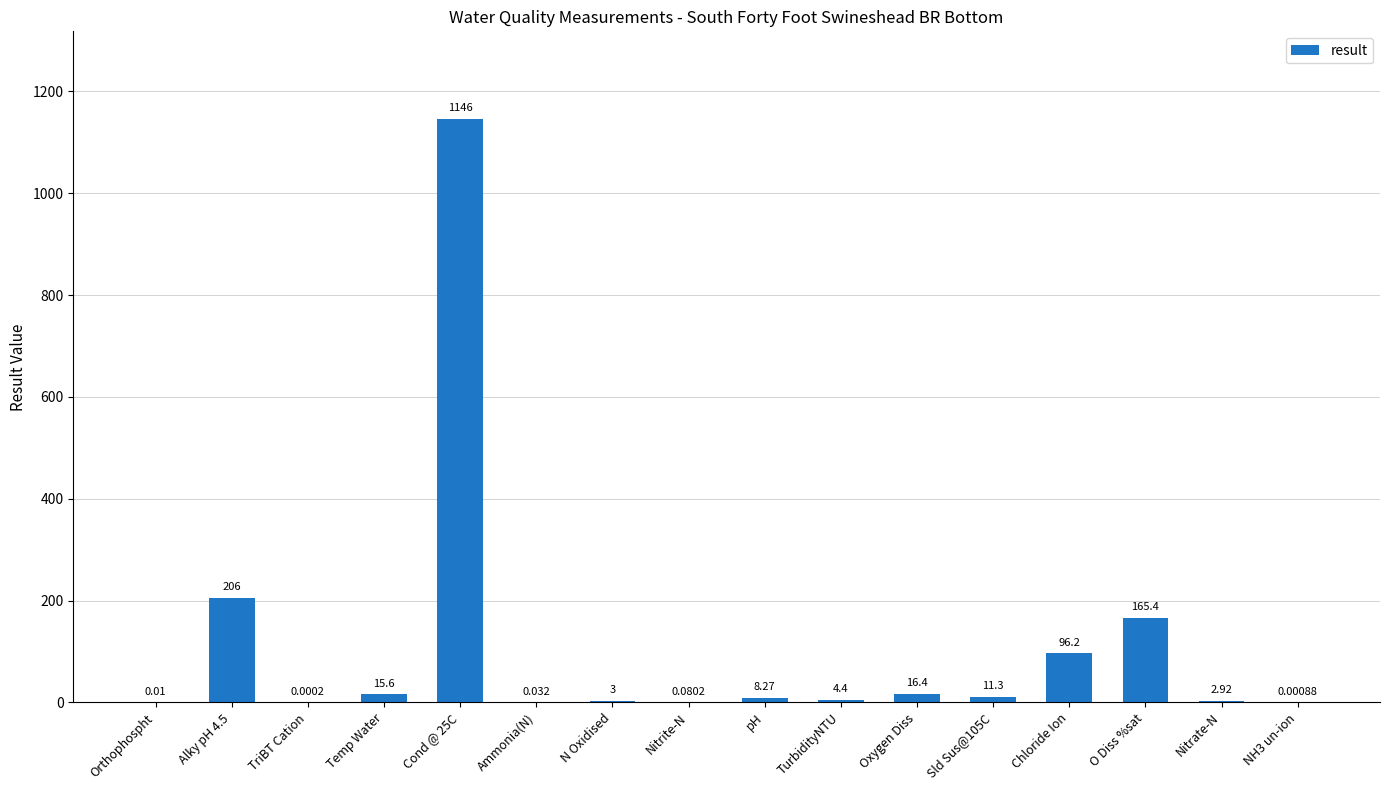

What is the difference between the maximum and minimum values?

1146.0